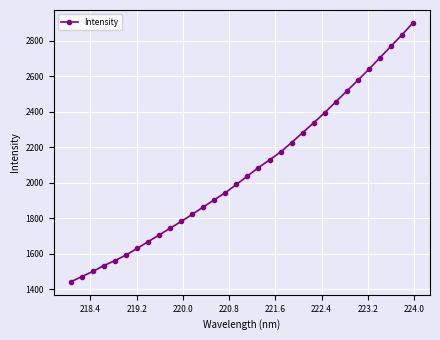

What is the value of the 25th point from the left?

2455.2